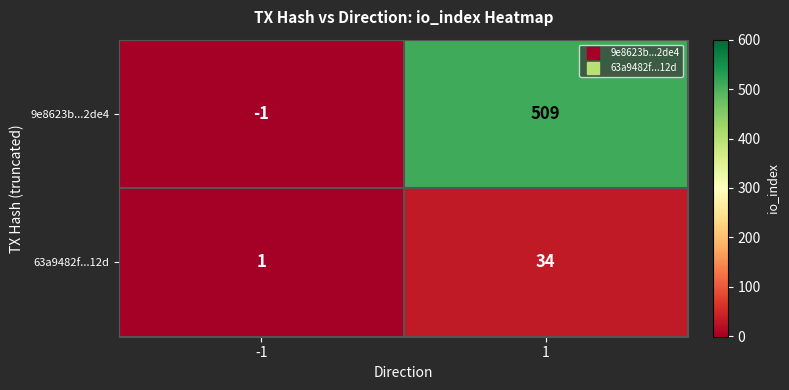

Reading left to right, list all the values displayed in this chart.

9e8623b...2de4: -1	509
63a9482f...12d: 1	34